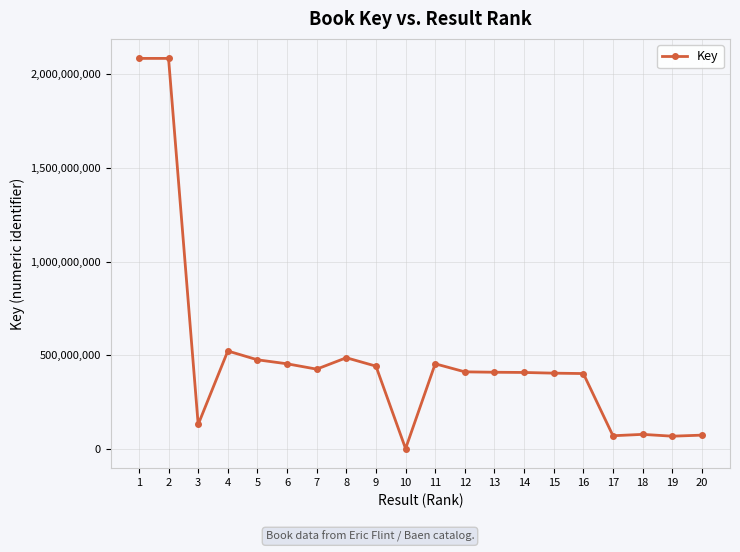

True or false: there are more than 2 points higher than both neighbors.

True